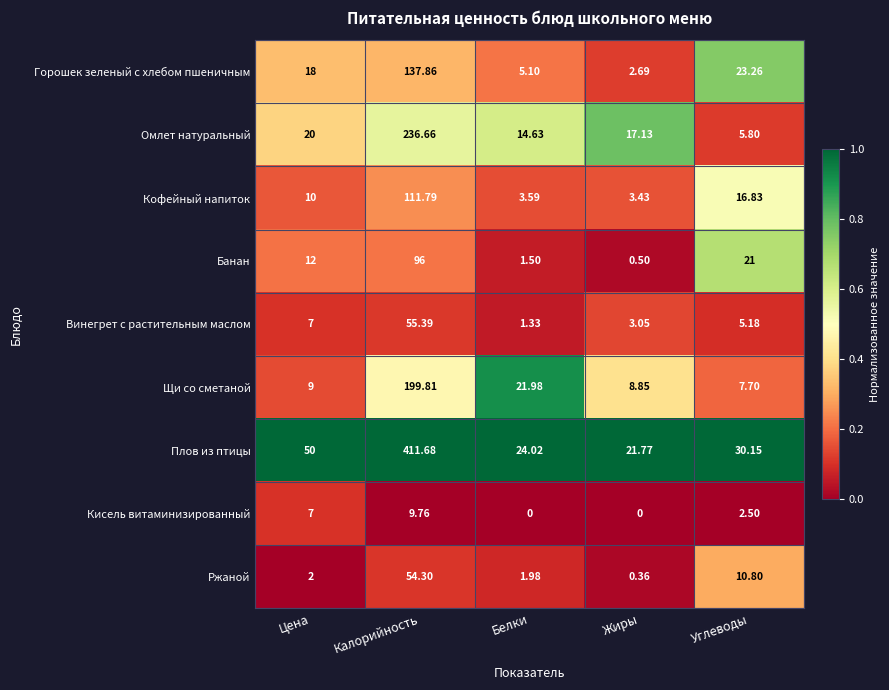

At which label is Омлет натуральный closest to 121?

Цена